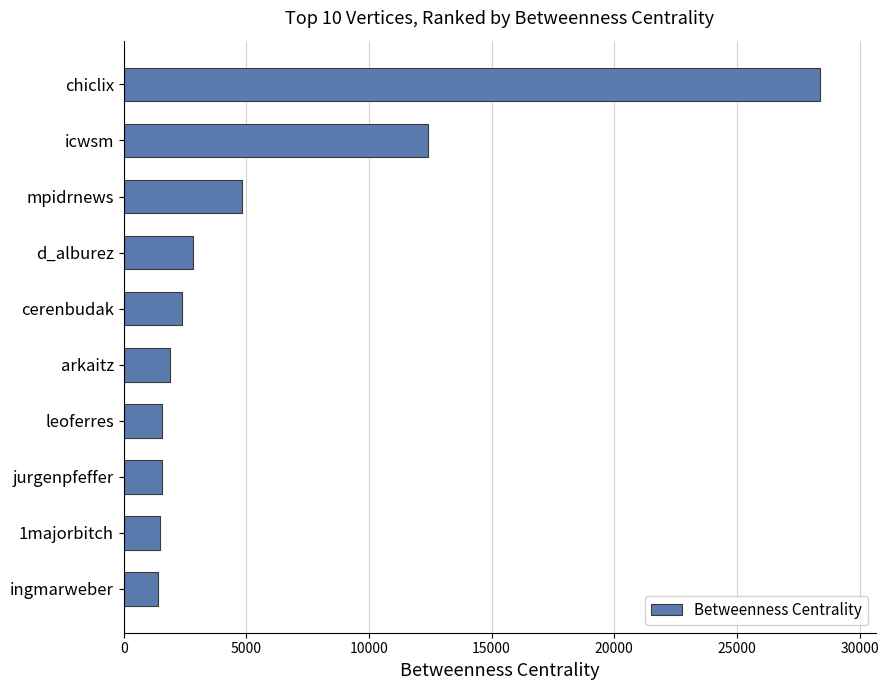

What is the approximate value at d_alburez?

2841.8